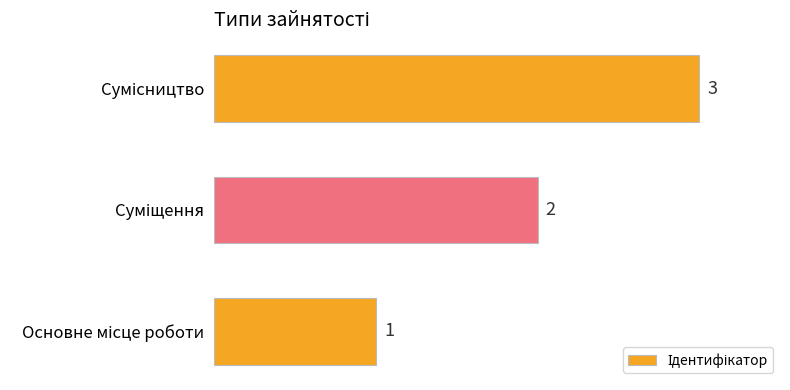

How many categories are shown in the chart?

3